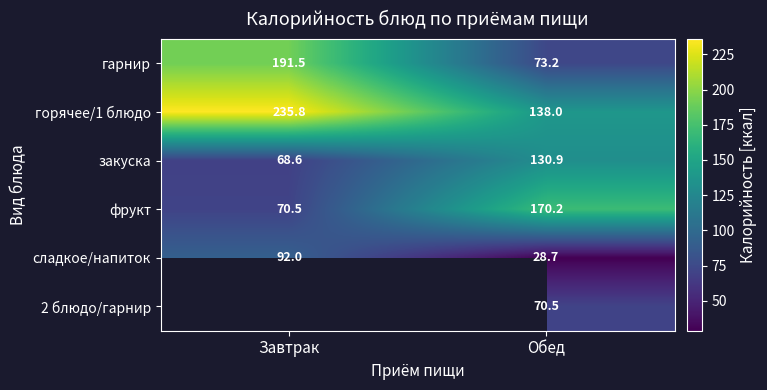

How many data points in закуска are above 130?

1